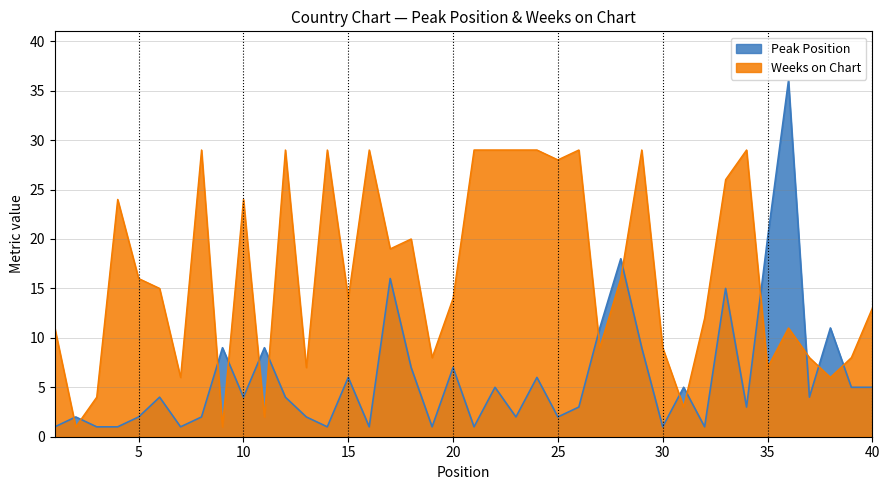

Where is the first local maximum for Weeks on Chart?

4